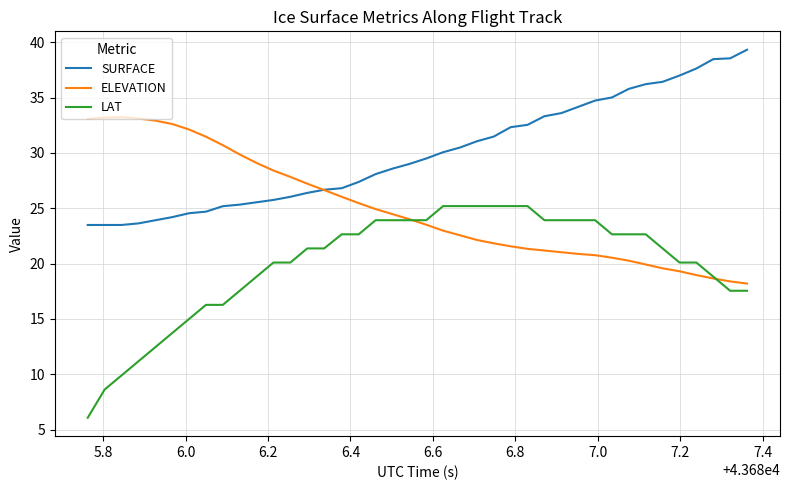

What is the maximum value shown in the chart?

39.3